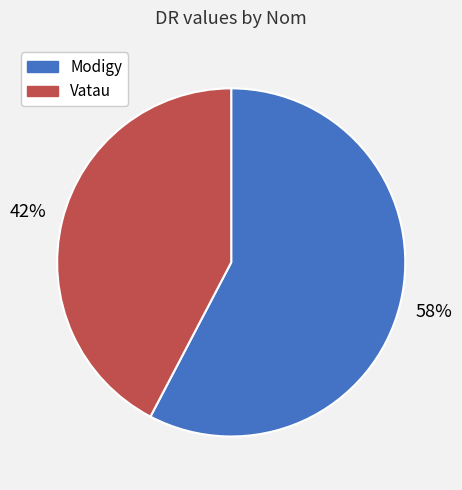

Which slice is the smallest?

Vatau